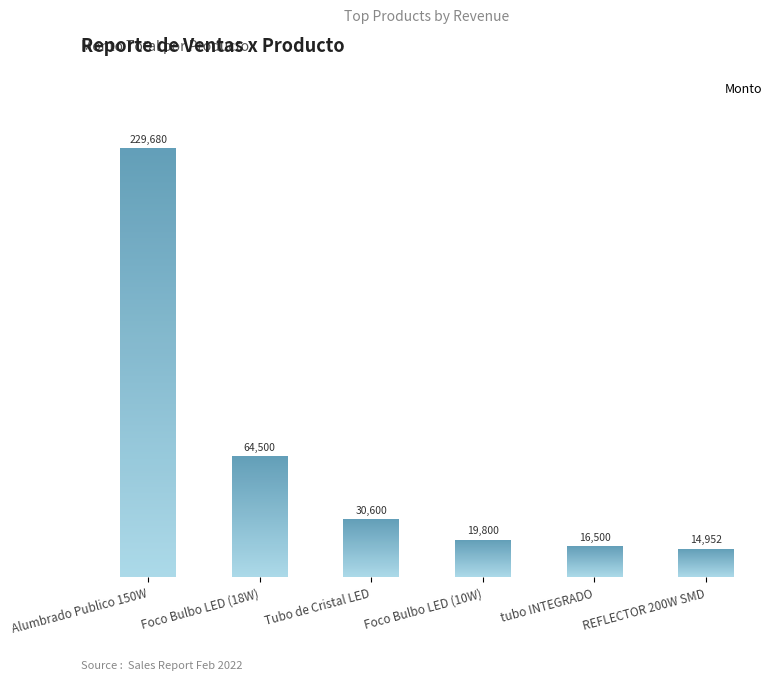

What is the difference between the values at Foco Bulbo LED (10W) and Foco Bulbo LED (18W)?

44700